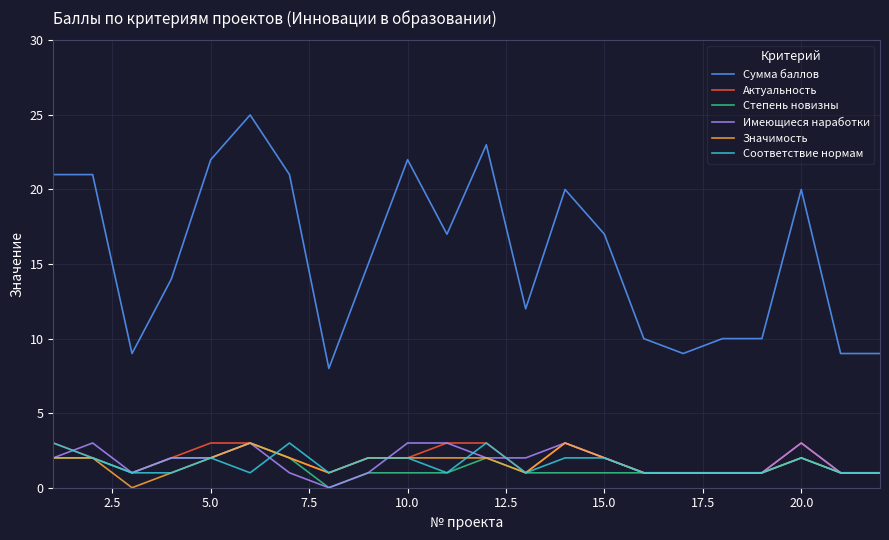

What is the maximum value shown in the chart?

25